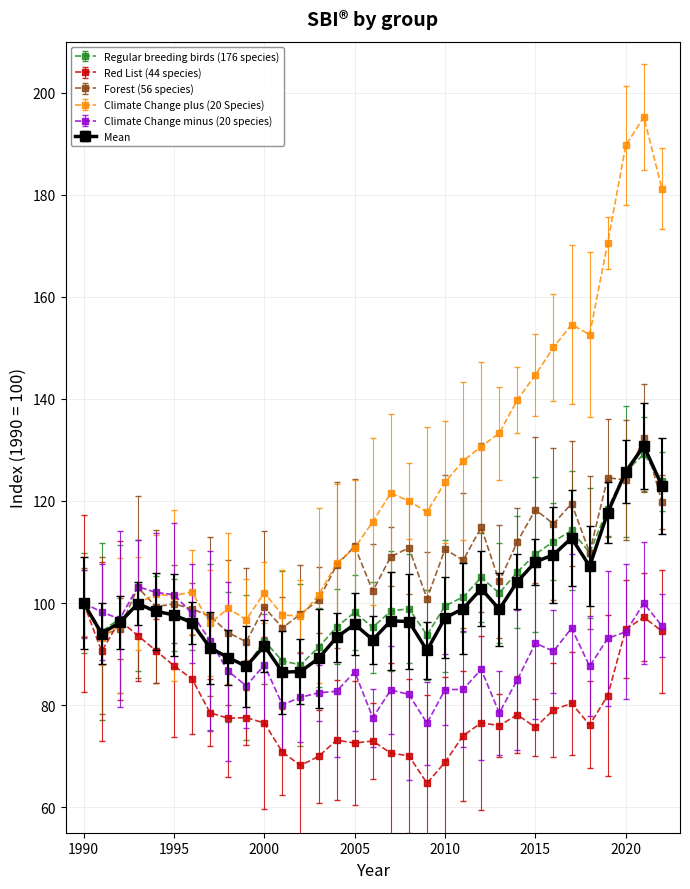

What are all the series names shown in the legend?

Regular breeding birds (176 species), Red List (44 species), Forest (56 species), Climate Change plus (20 Species), Climate Change minus (20 species), Mean